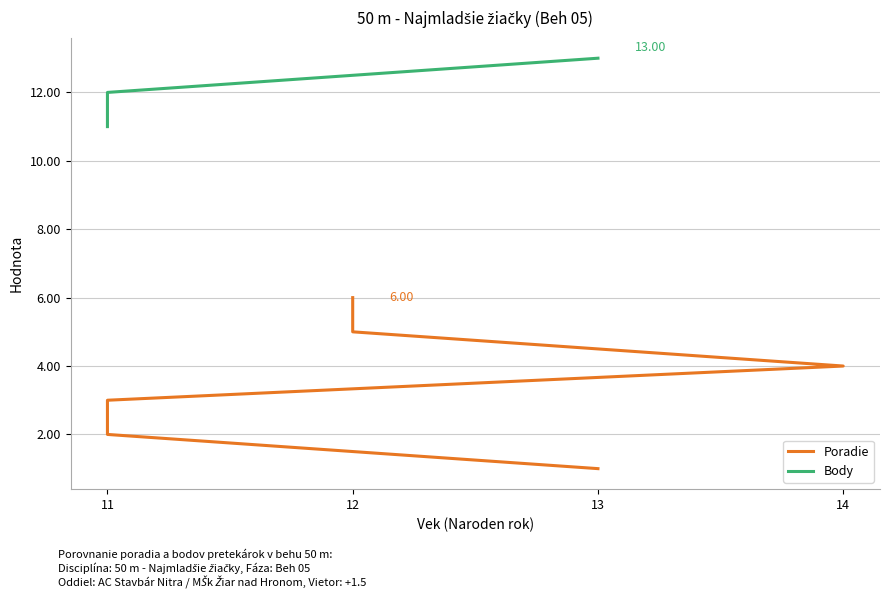

What is the sum of the Poradie values at 11 and 13?

4.0